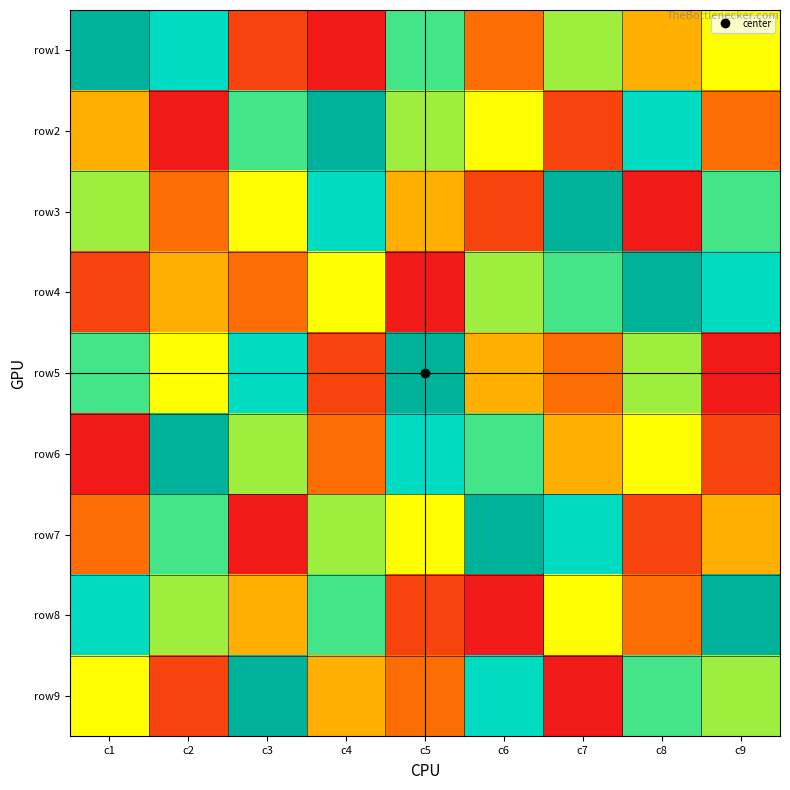

At how many categories does at least one series exceed 2?

9